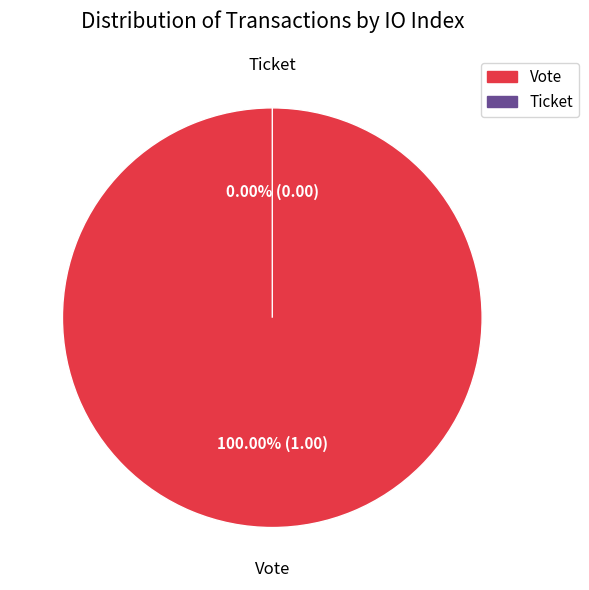

How many slices are in this pie chart?

2